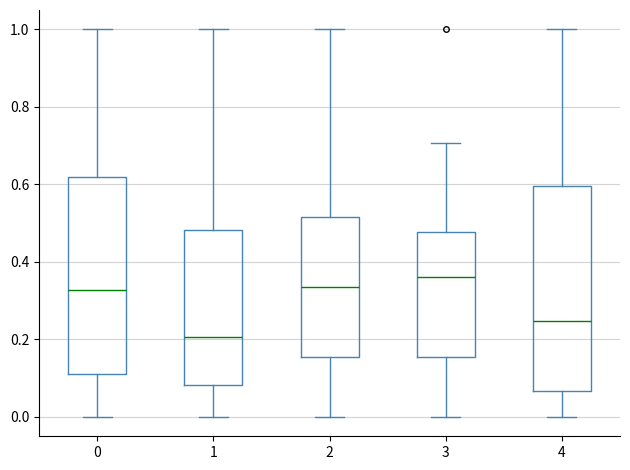

Reading left to right, read every box against the y-axis: the position of its median line, the range the box covers, and the ends of its whiskers. The values are not printed on the chart, so give them approximately, as read against the axis.

0: median 0.32, box 0.12 to 0.62, whiskers 0.00 to 1.00
1: median 0.20, box 0.08 to 0.48, whiskers 0.00 to 1.00
2: median 0.34, box 0.16 to 0.52, whiskers 0.00 to 1.00
3: median 0.36, box 0.16 to 0.48, whiskers 0.00 to 0.70
4: median 0.24, box 0.06 to 0.60, whiskers 0.00 to 1.00